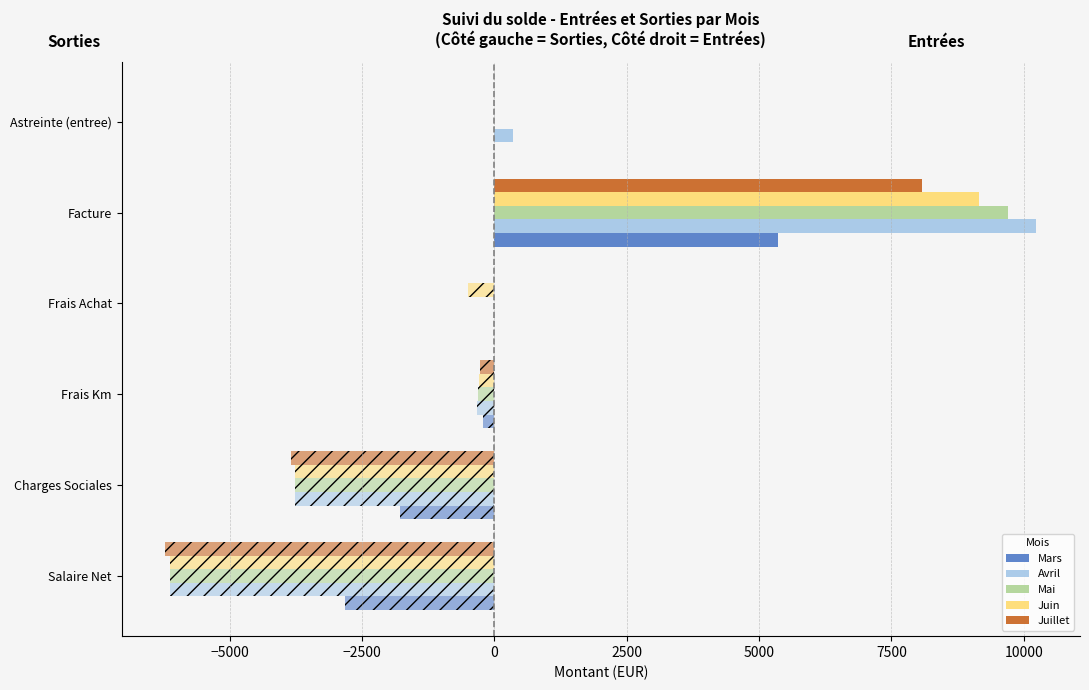

Is it true that Avril equals 6131.4 at 0?

True